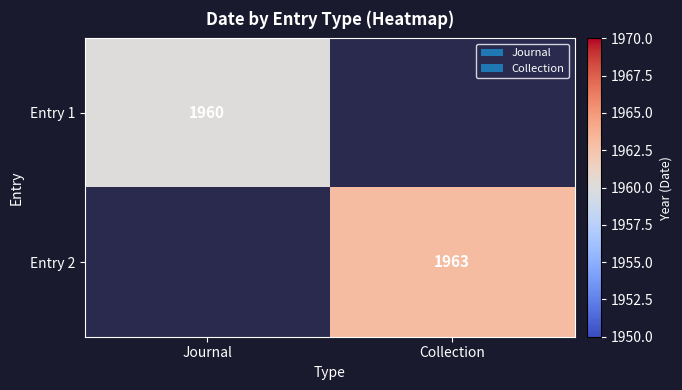

Is the value of Entry 2 at Collection greater than the value of Entry 1 at Journal?

Yes